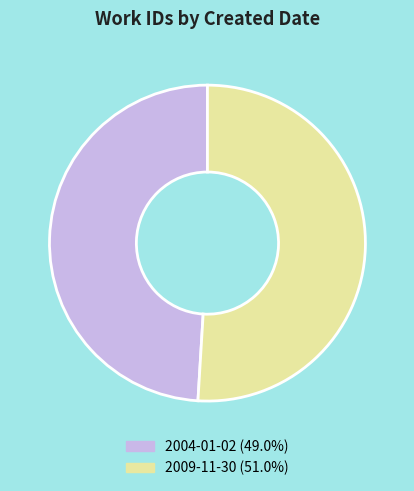

Is it true that 2009-11-30 is 42% of the pie?

False